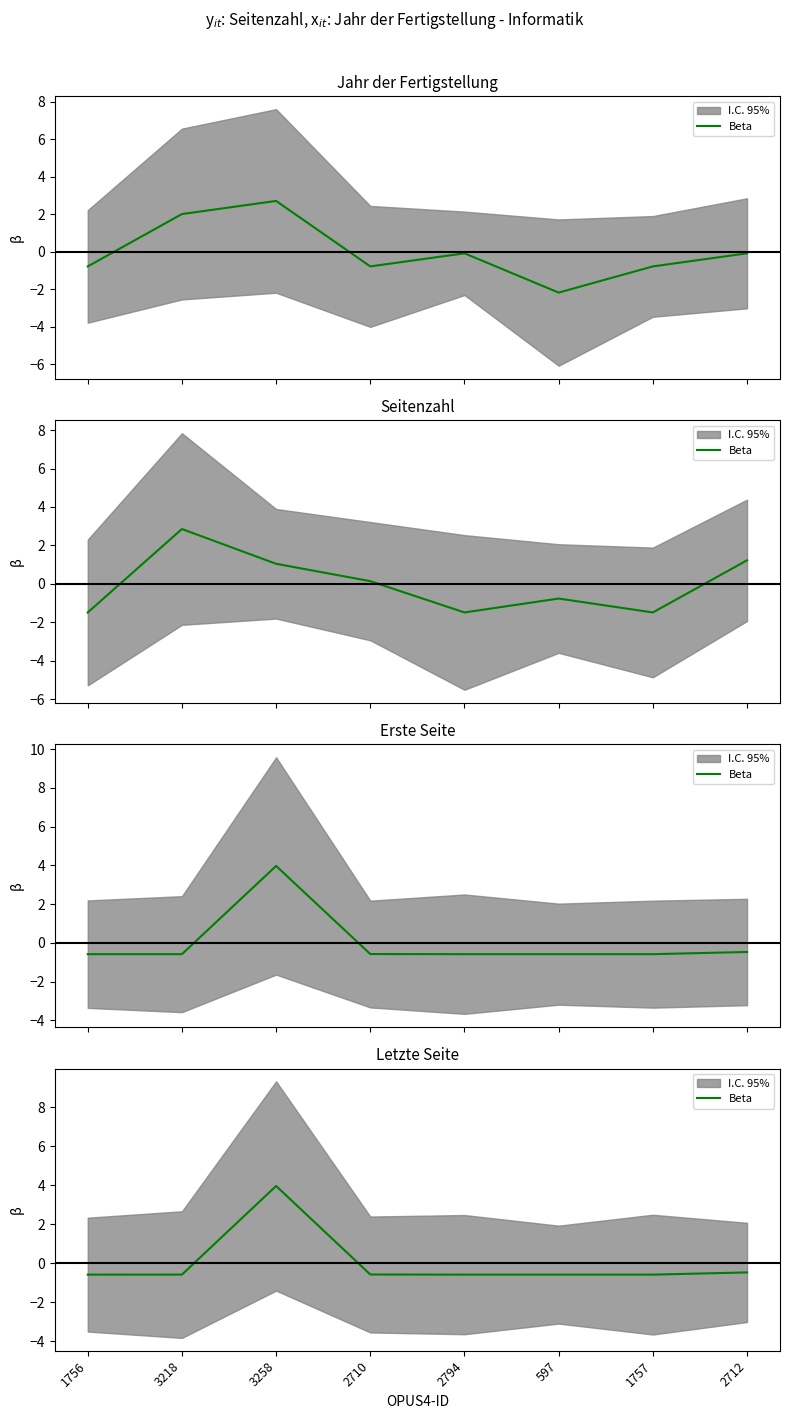

Is this an area chart (filled region under the line)?

No